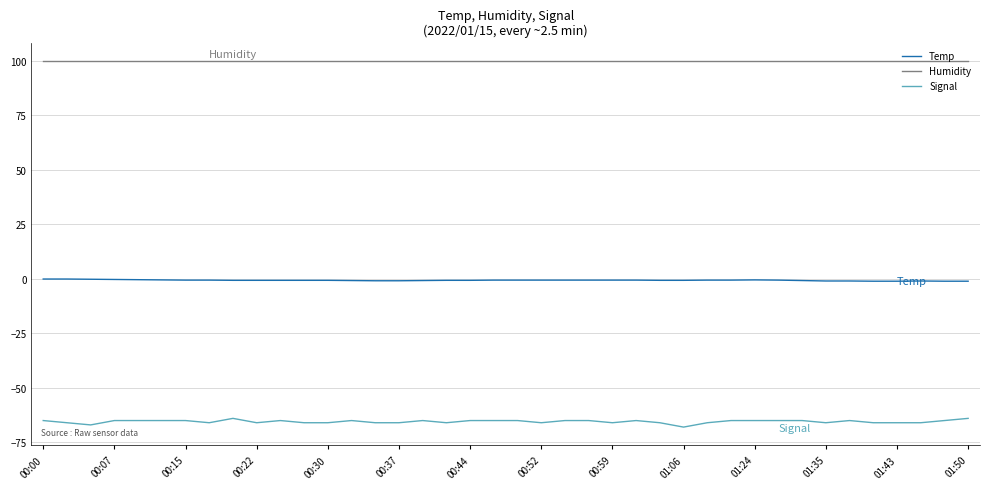

Count the number of data series in this chart.

3